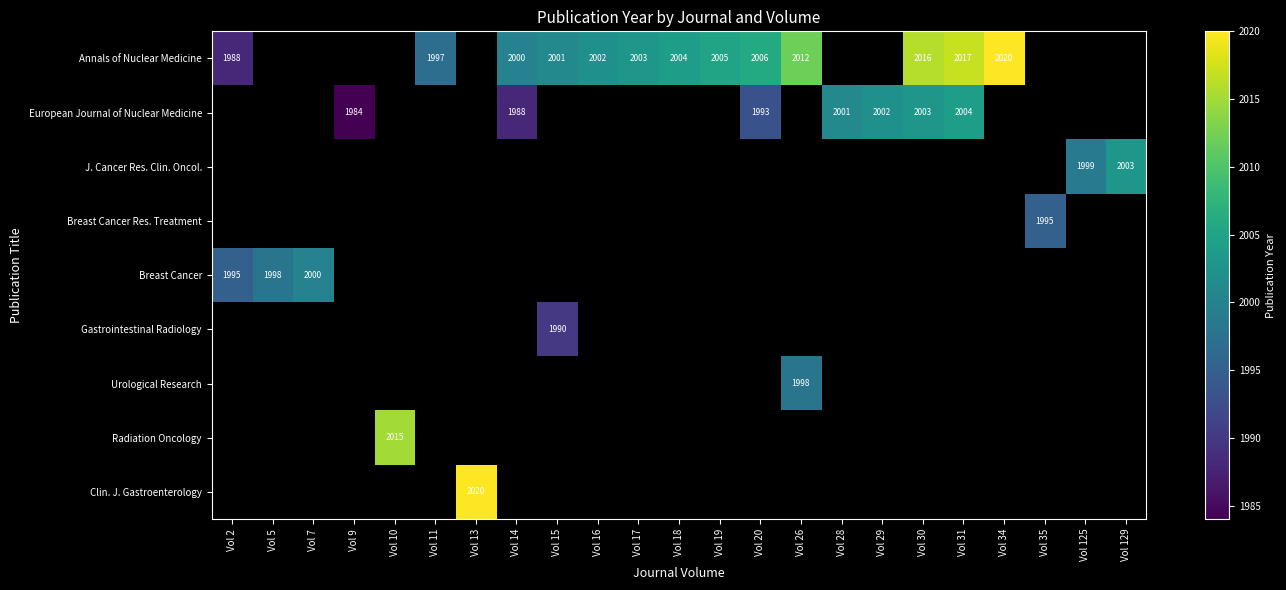

Which category has the lowest value across all series?

Vol 9